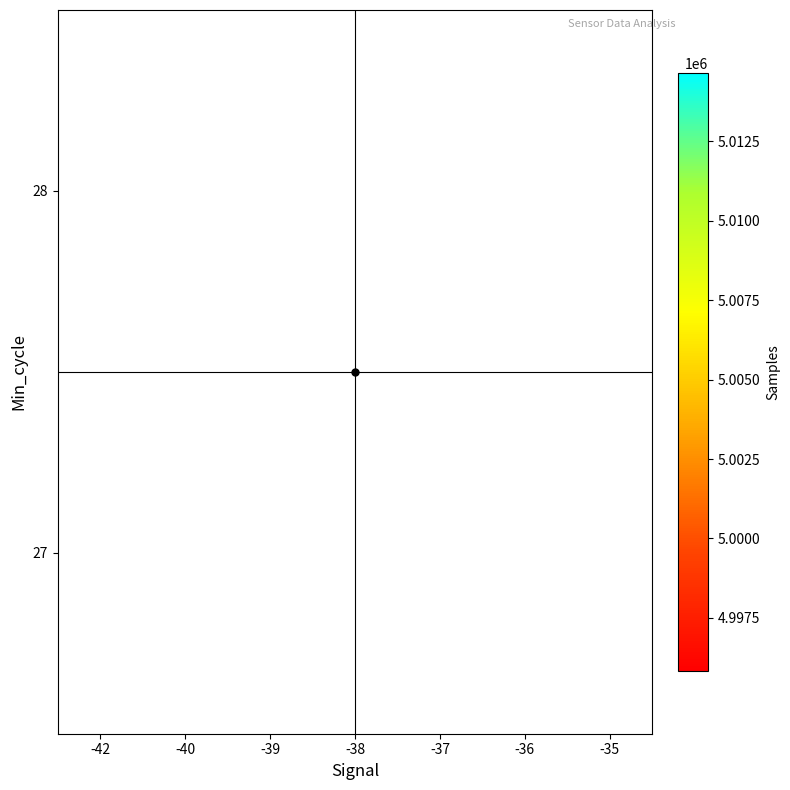

At which label is 28 closest to 5001960?

-38